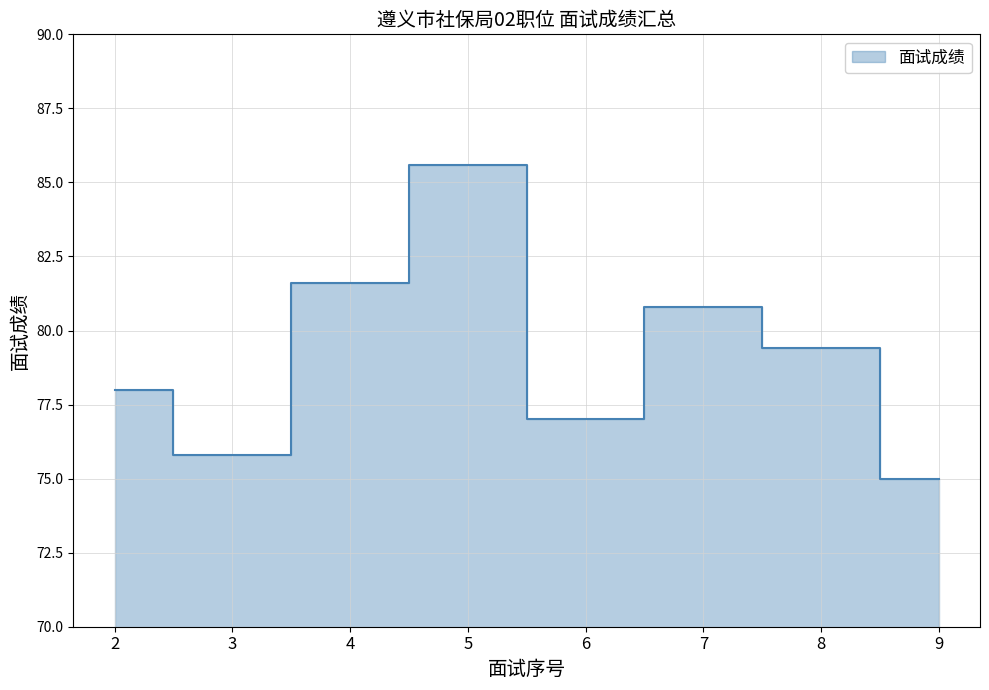

How many points are lower than both their immediate neighbors (excluding endpoints)?

2